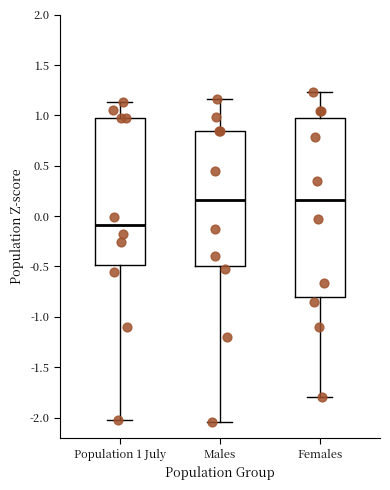

Where does the lower whisker of the box for Population 1 July end on the y-axis? The values are not printed on the chart, so give them approximately, as read against the axis.

-2.05